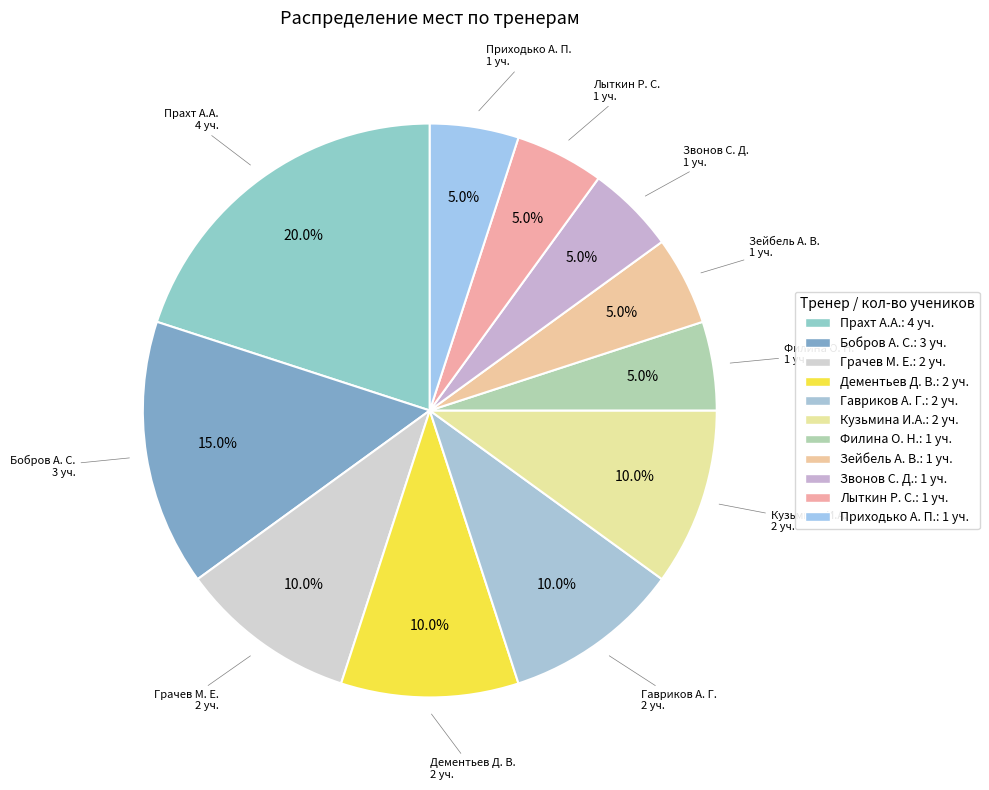

Is it true that Прахт А.А. is 20% of the pie?

True